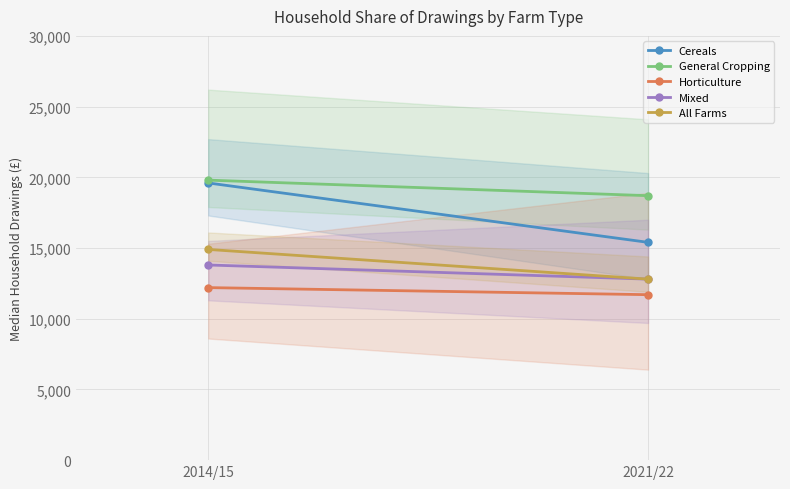

At which category is the sum across all series the highest?

2014/15